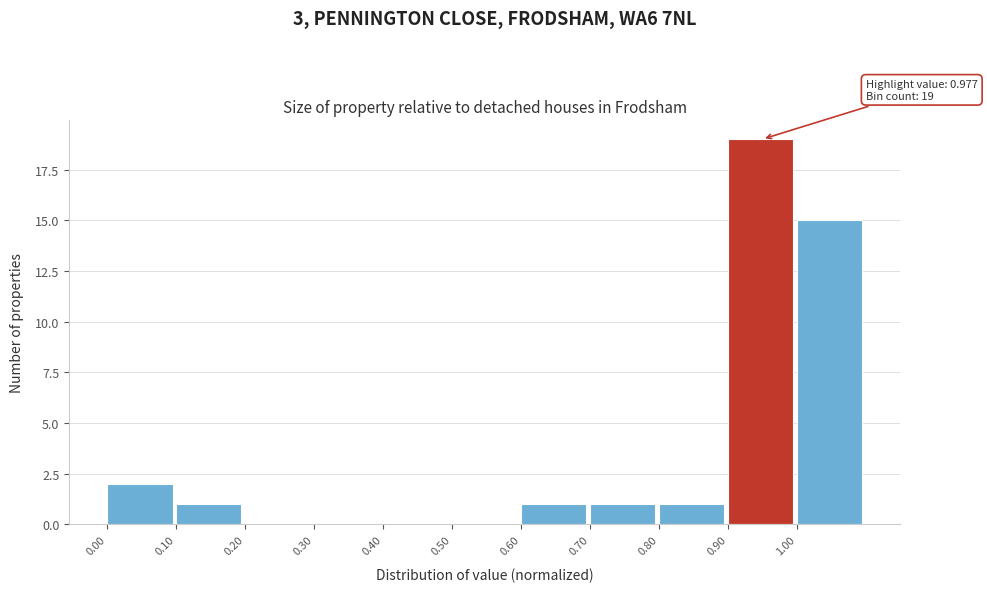

Which range on the x-axis has the tallest bar?

0.9 to 1.0